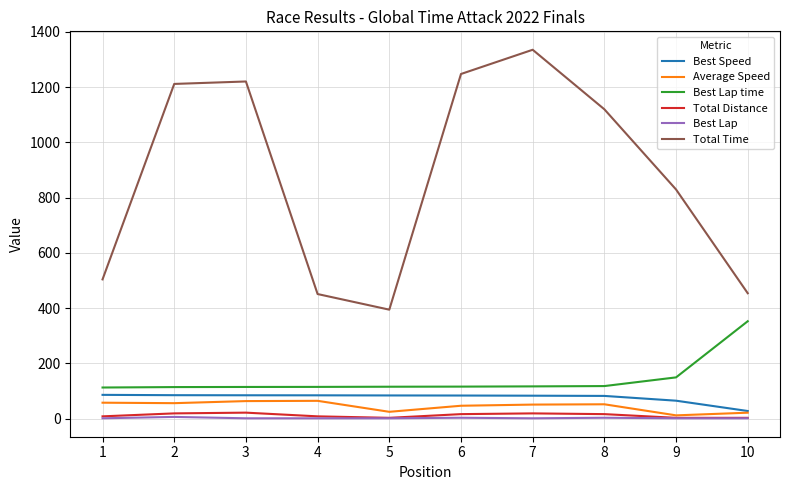

The value of Average Speed at 2 is 55.8. True or false?

True